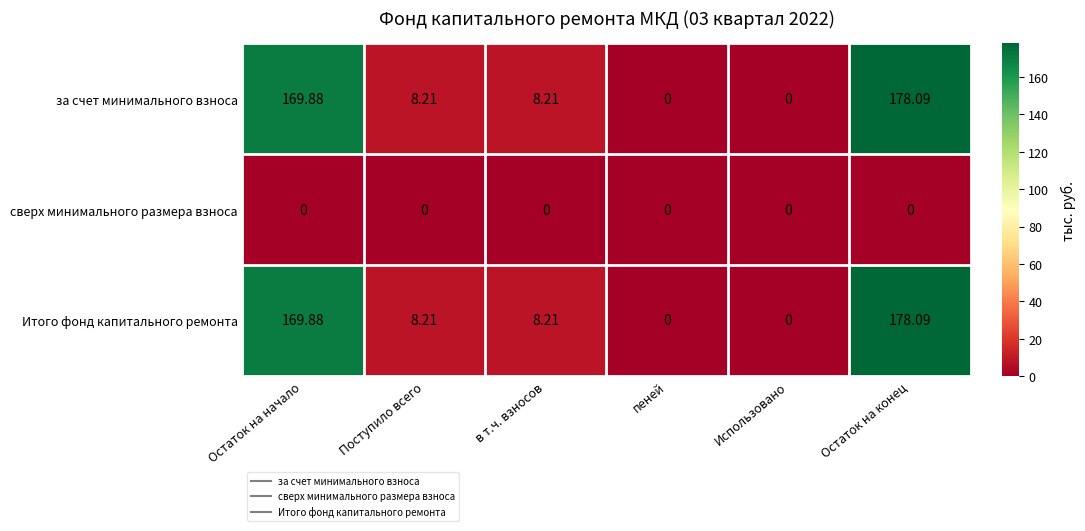

At which category is the sum across all series the highest?

Остаток на конец